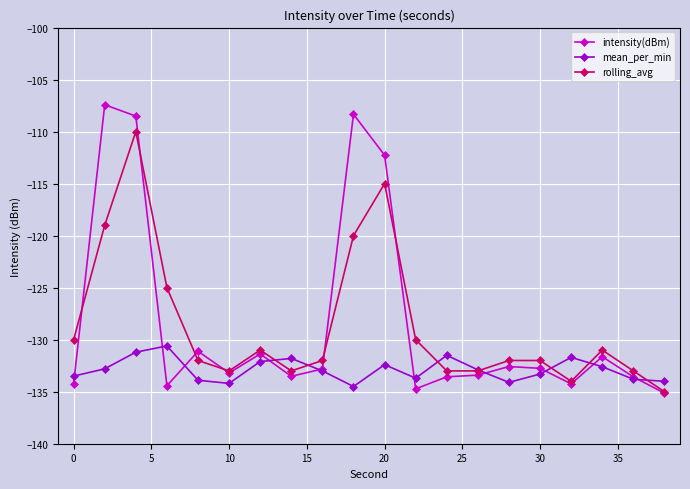

What is the value of the rolling_avg point at the 14th from the left?

-133.0